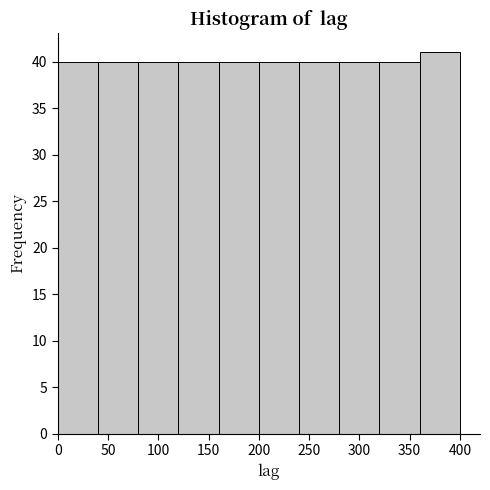

Reading left to right, transcribe this chart: for each bar, give the range it covers on the x-axis and its height. The values are not printed on the chart, so give them approximately, as read against the axis.

0 to 40: 40
40 to 80: 40
80 to 120: 40
120 to 160: 40
160 to 200: 40
200 to 240: 40
240 to 280: 40
280 to 320: 40
320 to 360: 40
360 to 400: 41